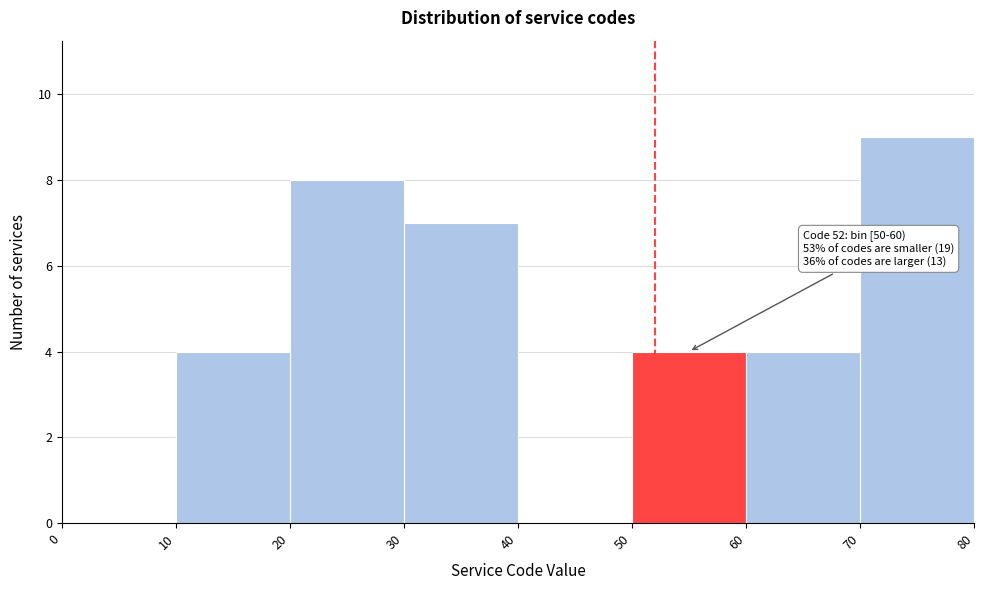

Over which range of the x-axis is the bar tallest?

70 to 80